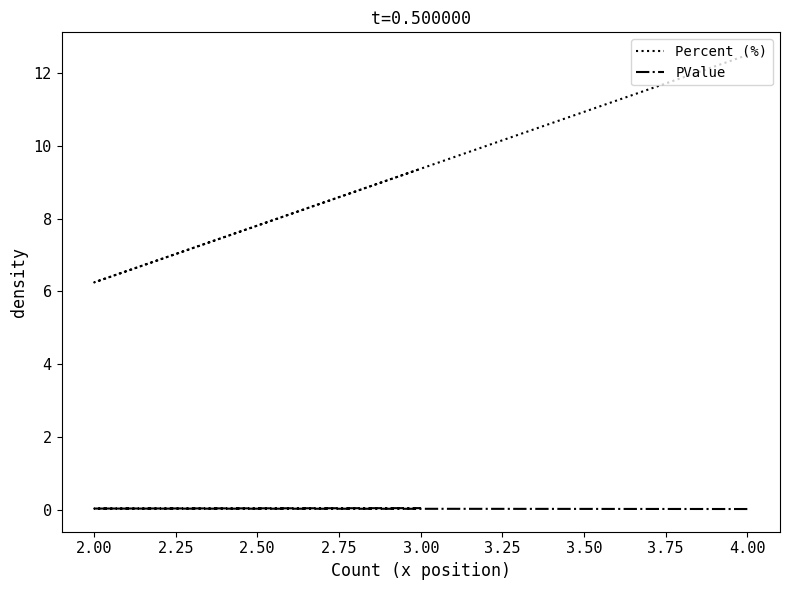

What is the label of the 3rd point from the left?

3.00